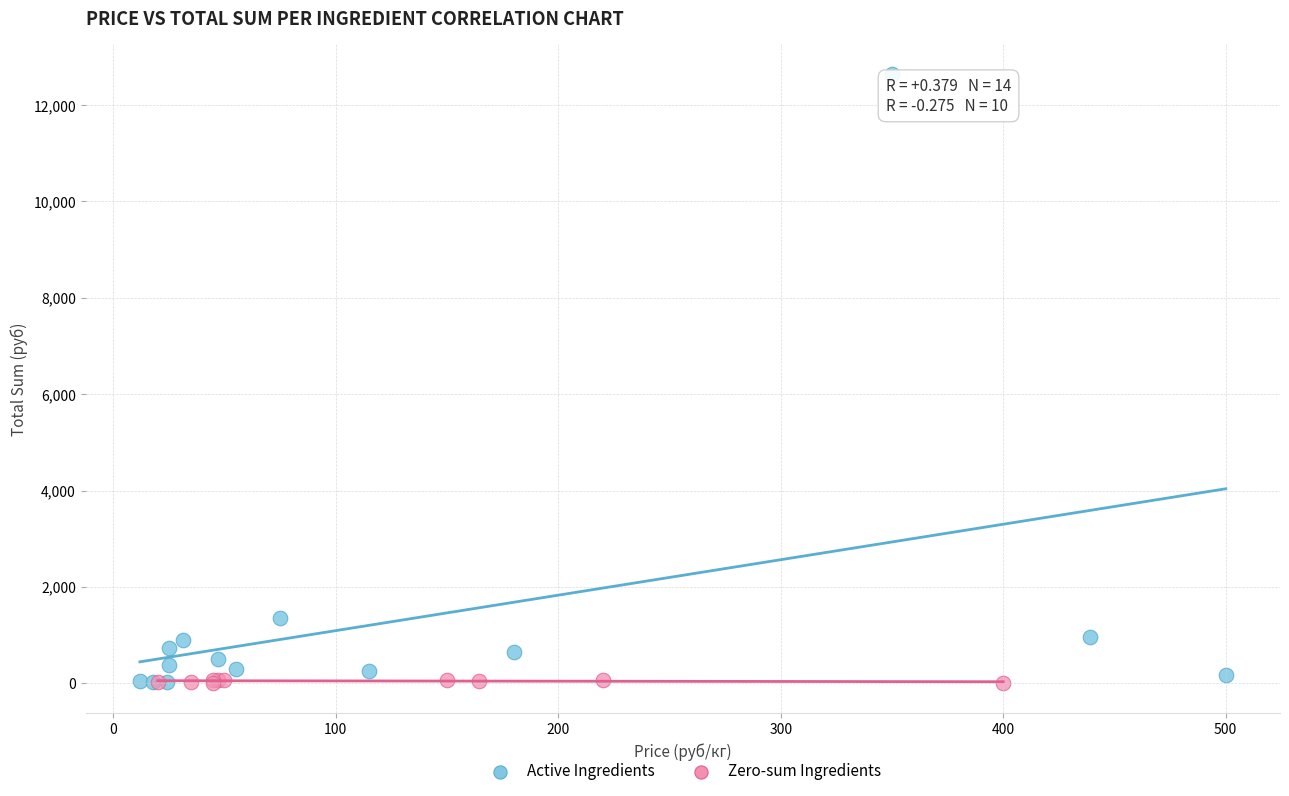

Which series contains the highest Y value?

Active Ingredients